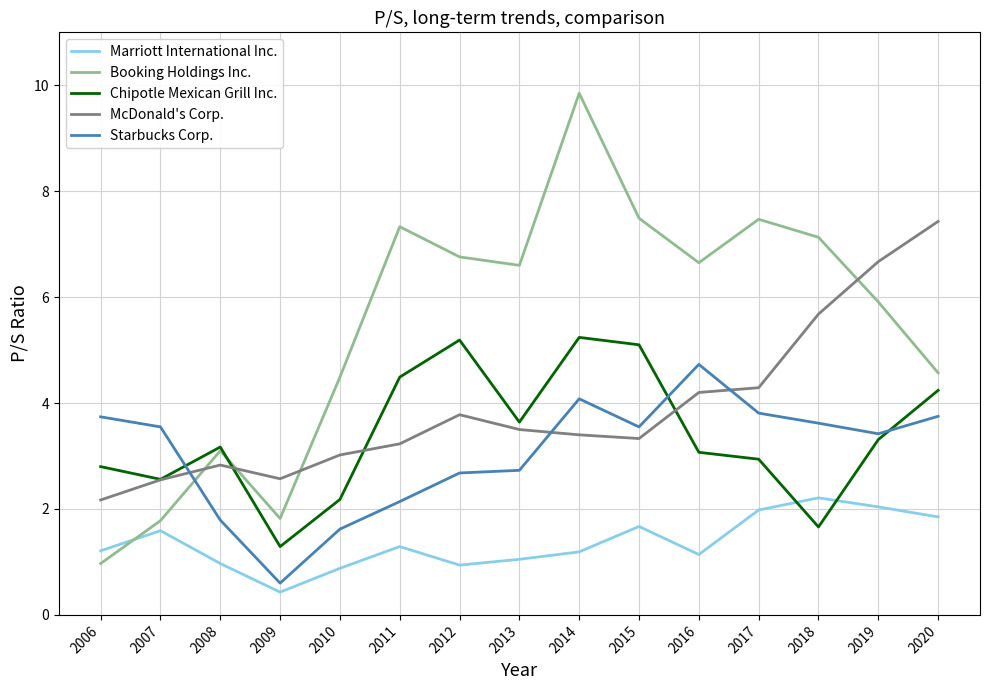

How many intersections are there between Chipotle Mexican Grill Inc. and Marriott International Inc.?

2